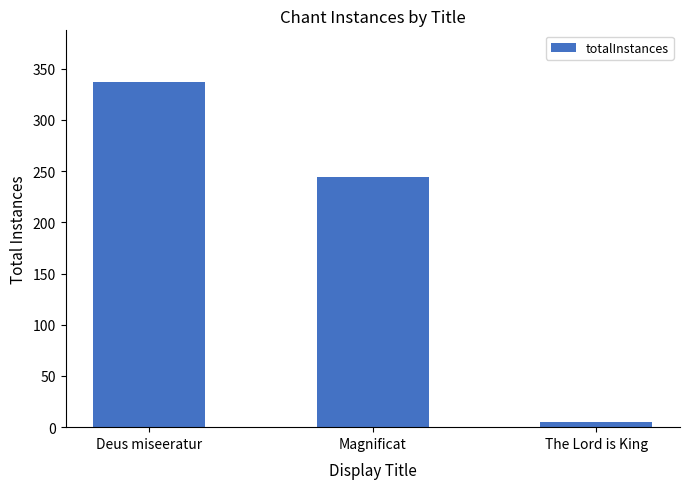

The value at Deus miseeratur is 540. True or false?

False